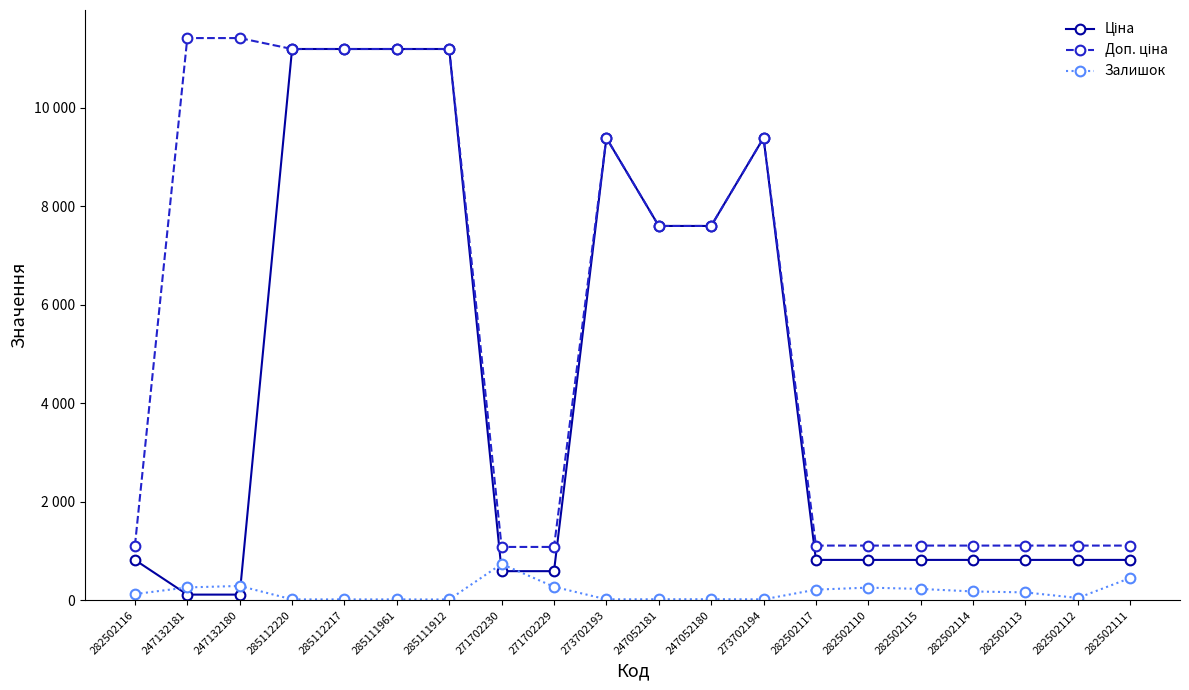

Rank the categories by Залишок value from lowest to highest.

285111912, 285112220, 285112217, 285111961, 273702193, 273702194, 247052181, 247052180, 282502112, 282502116, 282502113, 282502114, 282502117, 282502115, 282502110, 247132181, 271702229, 247132180, 282502111, 271702230